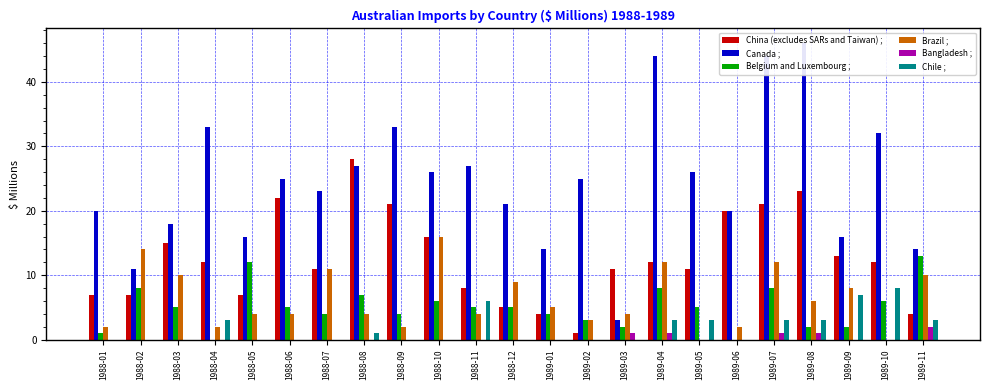

What is the difference between the highest and lowest values at 1988-04?

33